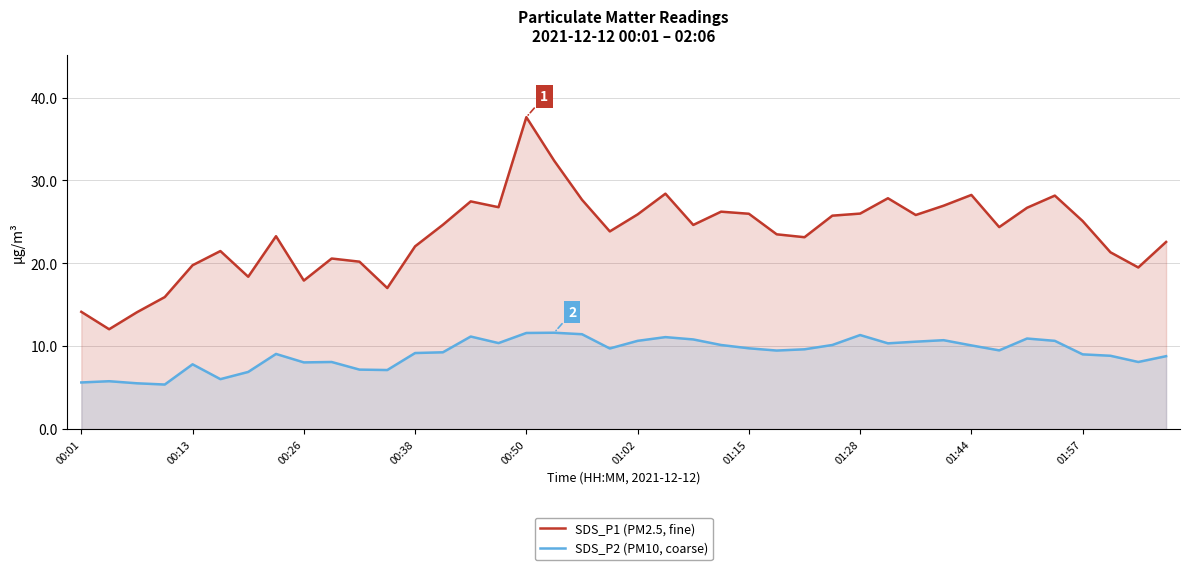

List the series in order of their peak value, highest first.

SDS_P1 (PM2.5, fine), SDS_P2 (PM10, coarse)